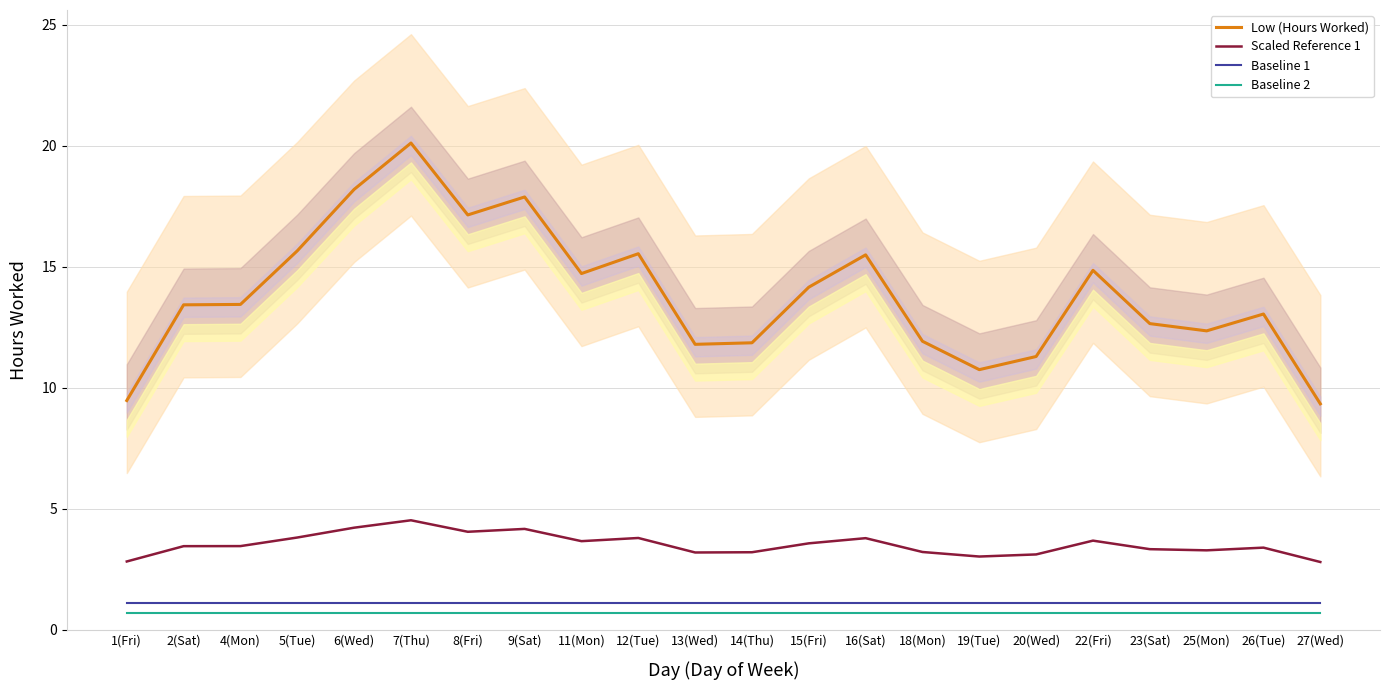

Does the chart have visible grid lines?

Yes